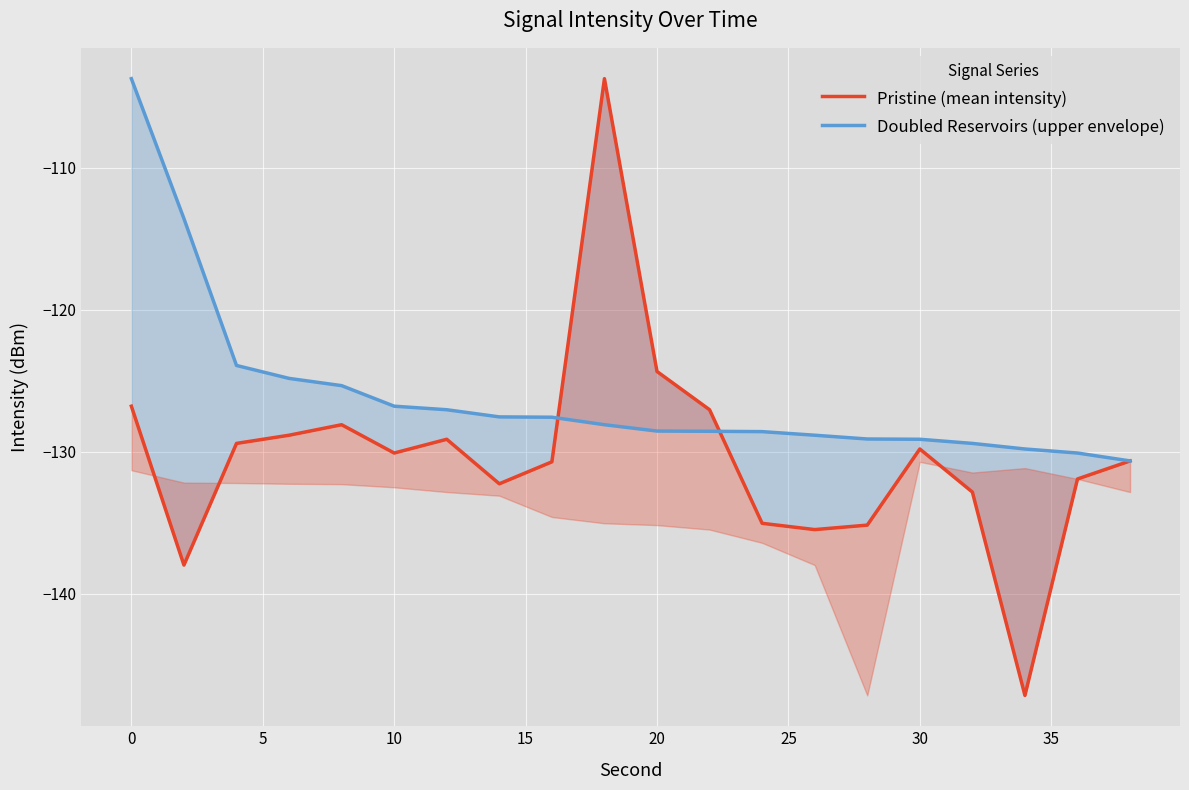

At 10, list the series in order from smallest to largest.

Pristine (mean intensity), Doubled Reservoirs (upper envelope)